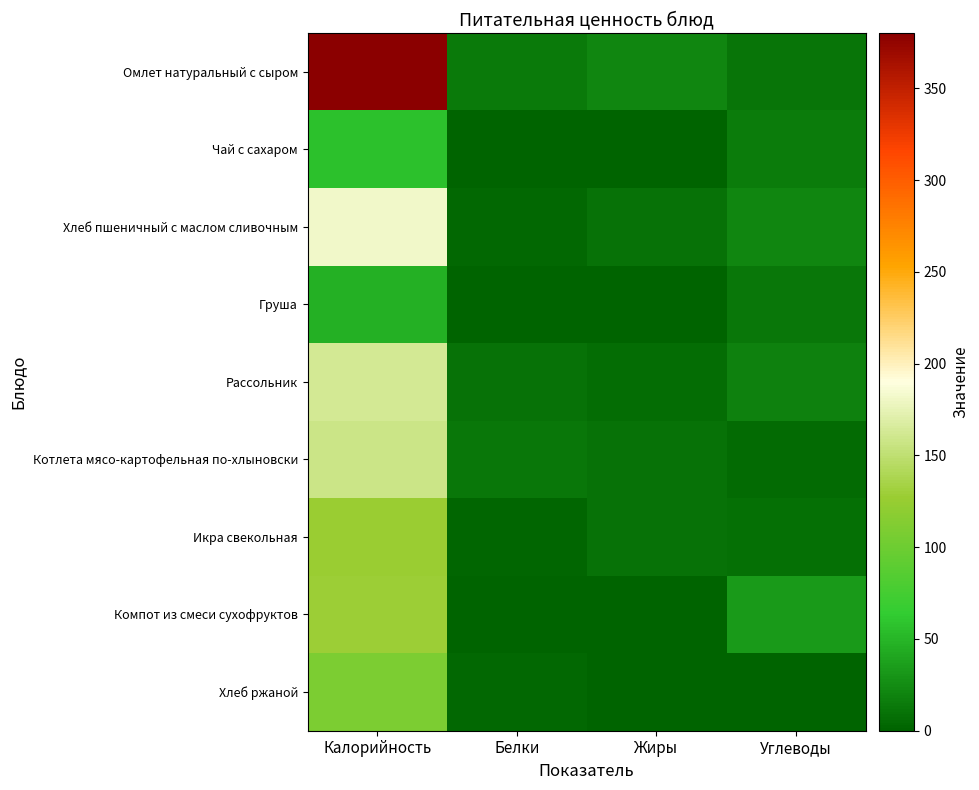

What is the total value across all series at Жиры?

55